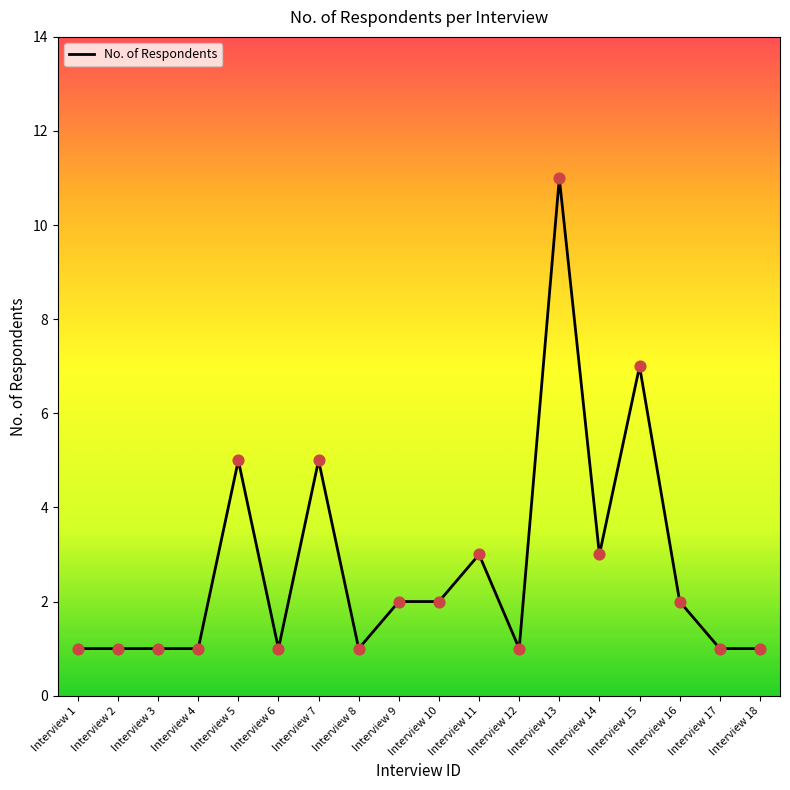

Approximately how many times larger is the value at Interview 15 compared to Interview 8?

7.0